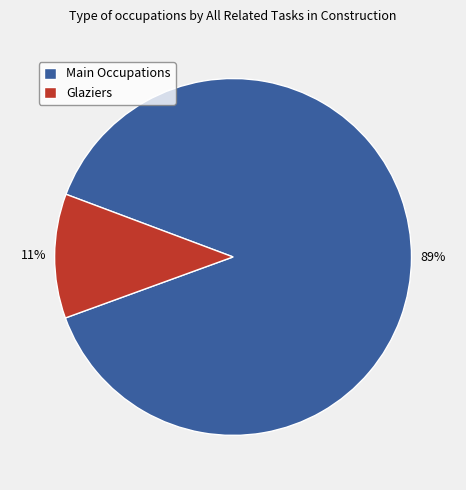

Combined, do Glaziers and Main Occupations account for over 50%?

Yes